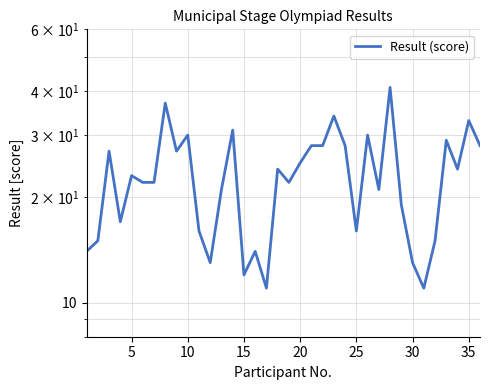

Count the number of data series in this chart.

1